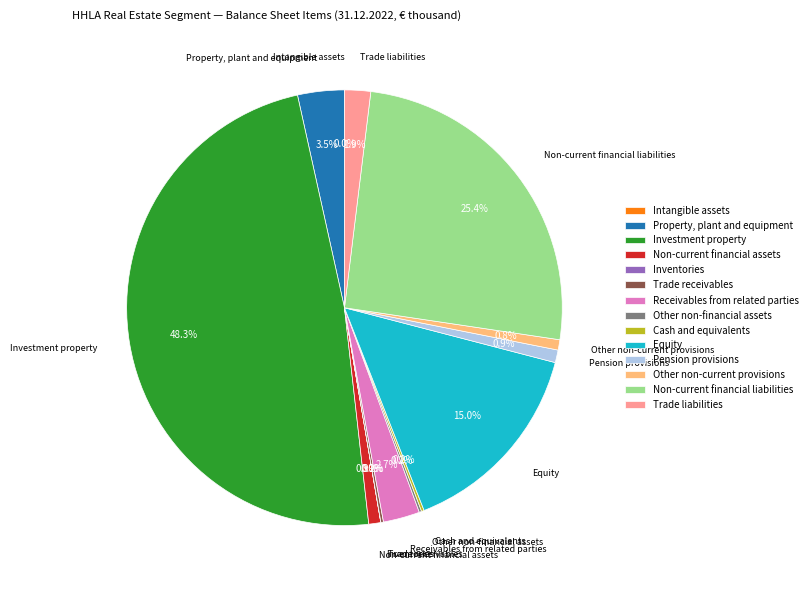

Combined, what portion of the pie is Non-current financial liabilities and Property, plant and equipment?

28.9%